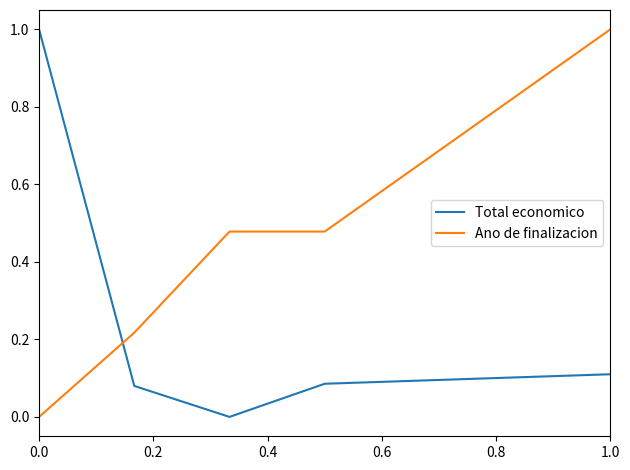

Rank the series by their average value, from lowest to highest.

Total economico, Ano de finalizacion